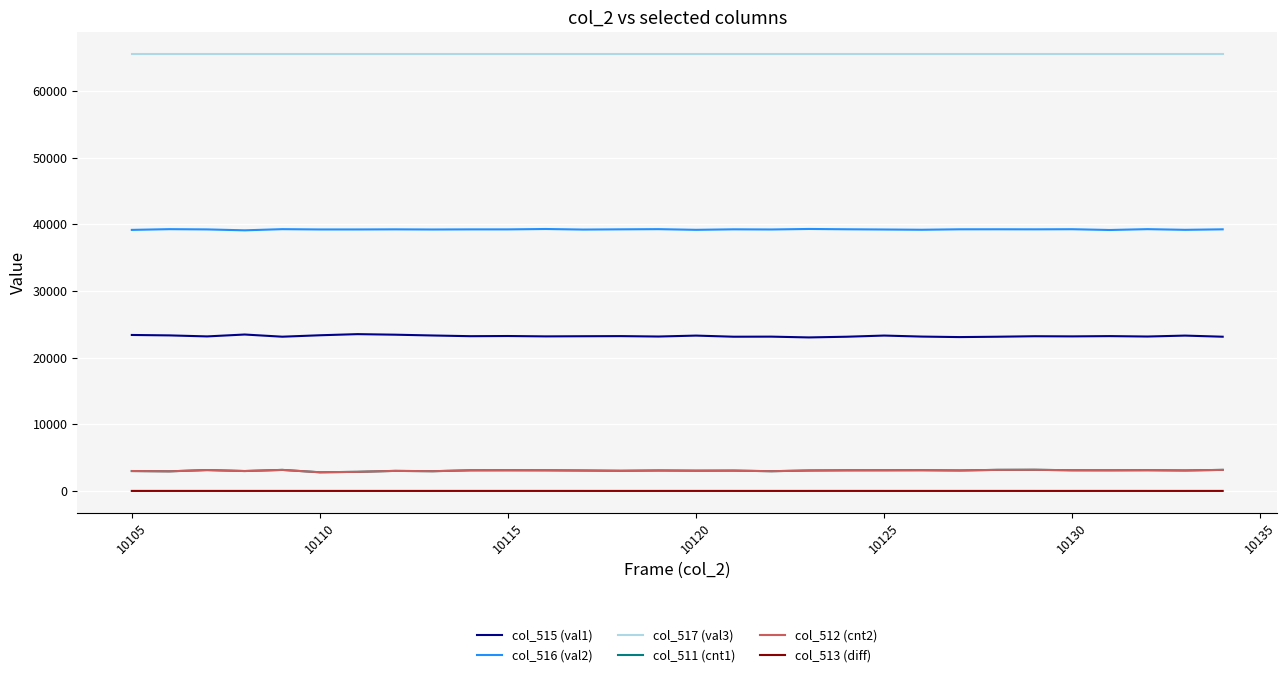

True or false: col_512 (cnt2) and col_516 (val2) cross at least once.

False